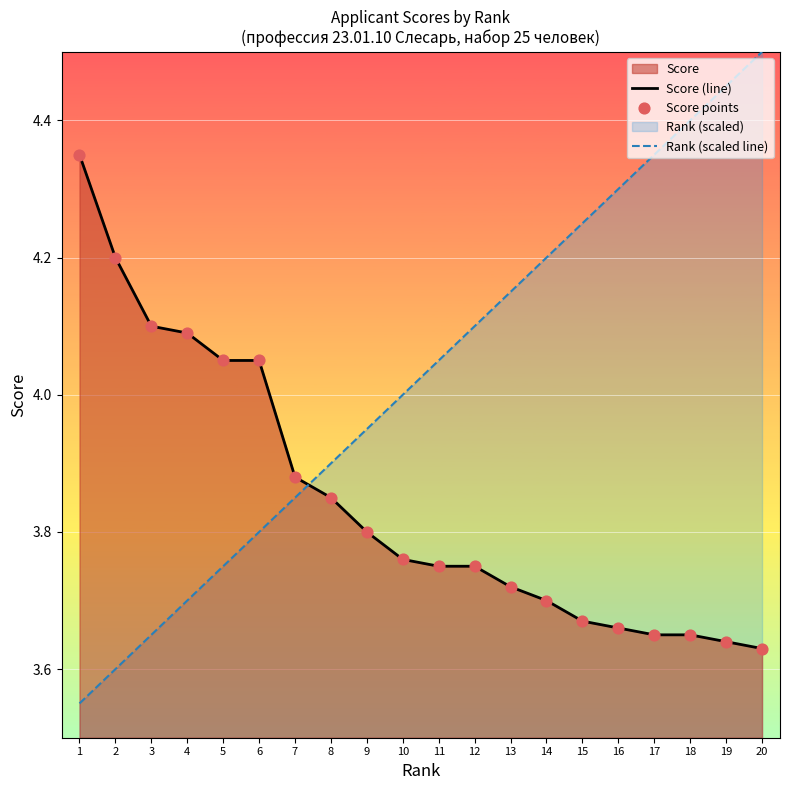

At how many categories does at least one series exceed 4?

16